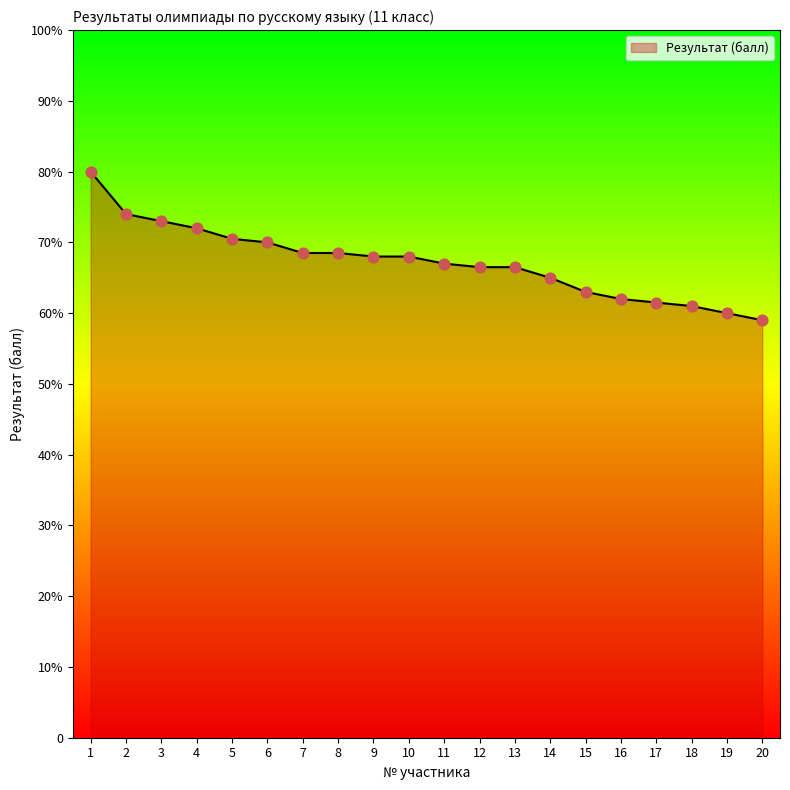

What is the ratio of the value at 16 to the value at 20?

1.1